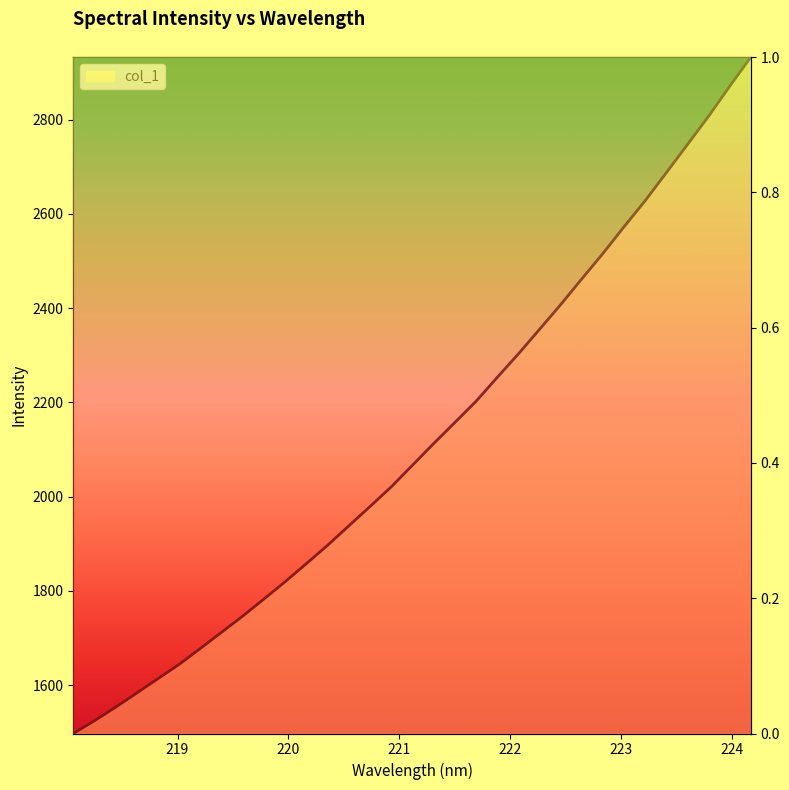

Approximately how many times larger is the value at 220.1623 compared to 223.0264?

0.7